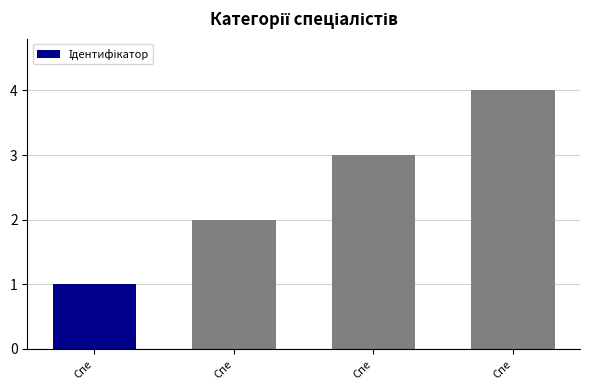

What is the greatest value displayed?

4